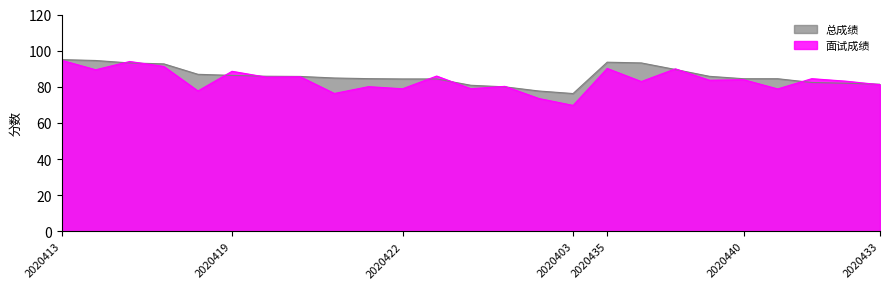

Count the number of categories in the chart.

25